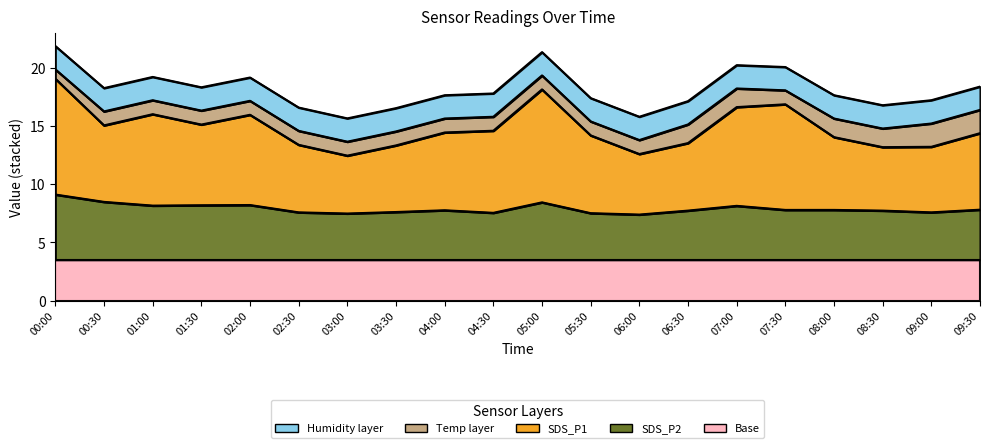

Which category has the highest value in the SDS_P2 series?

00:00